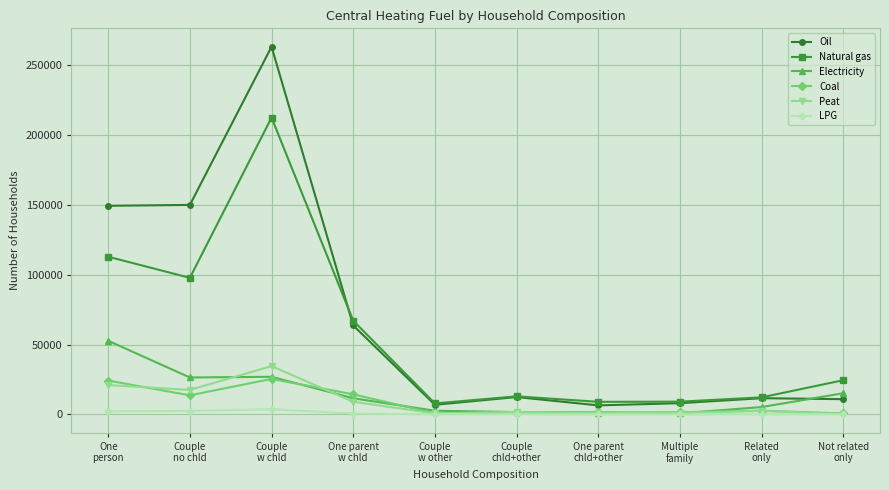

True or false: Coal and Natural gas intersect in this chart.

False